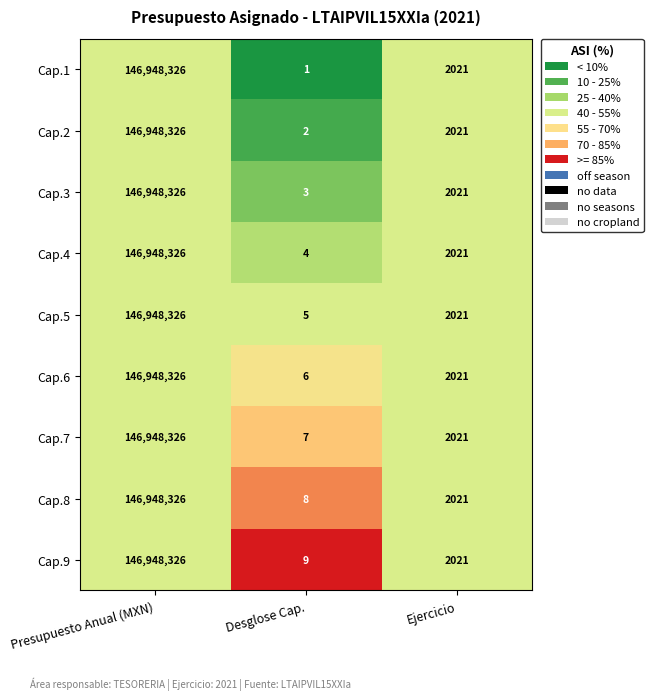

Which series has the largest range (max minus min)?

Cap.1